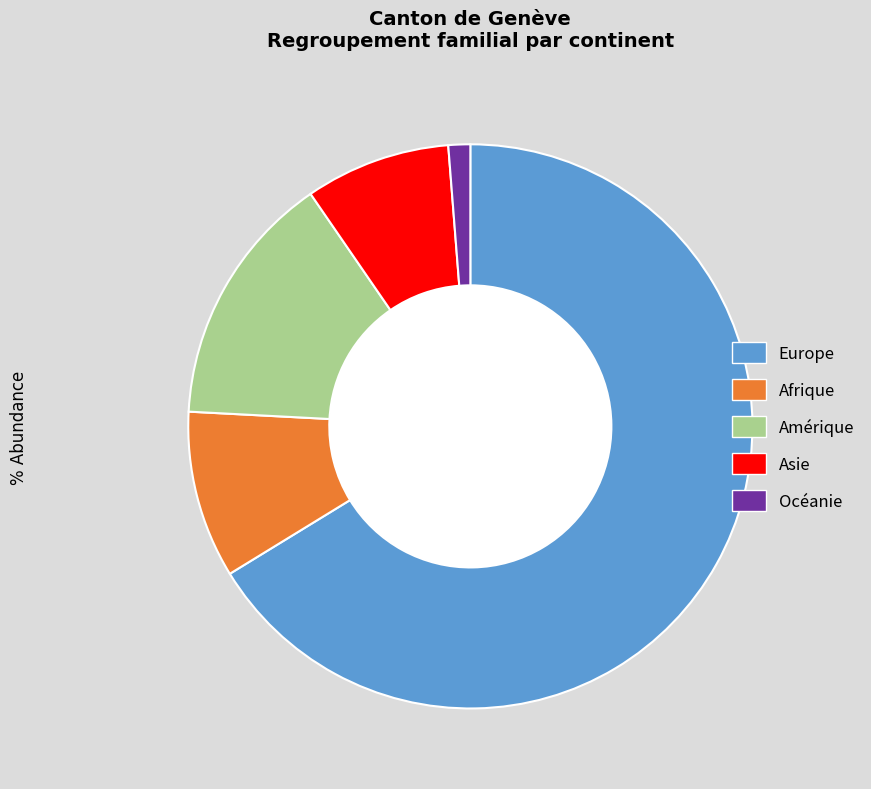

Approximately how many times larger is the value at Afrique compared to Amérique?

0.7